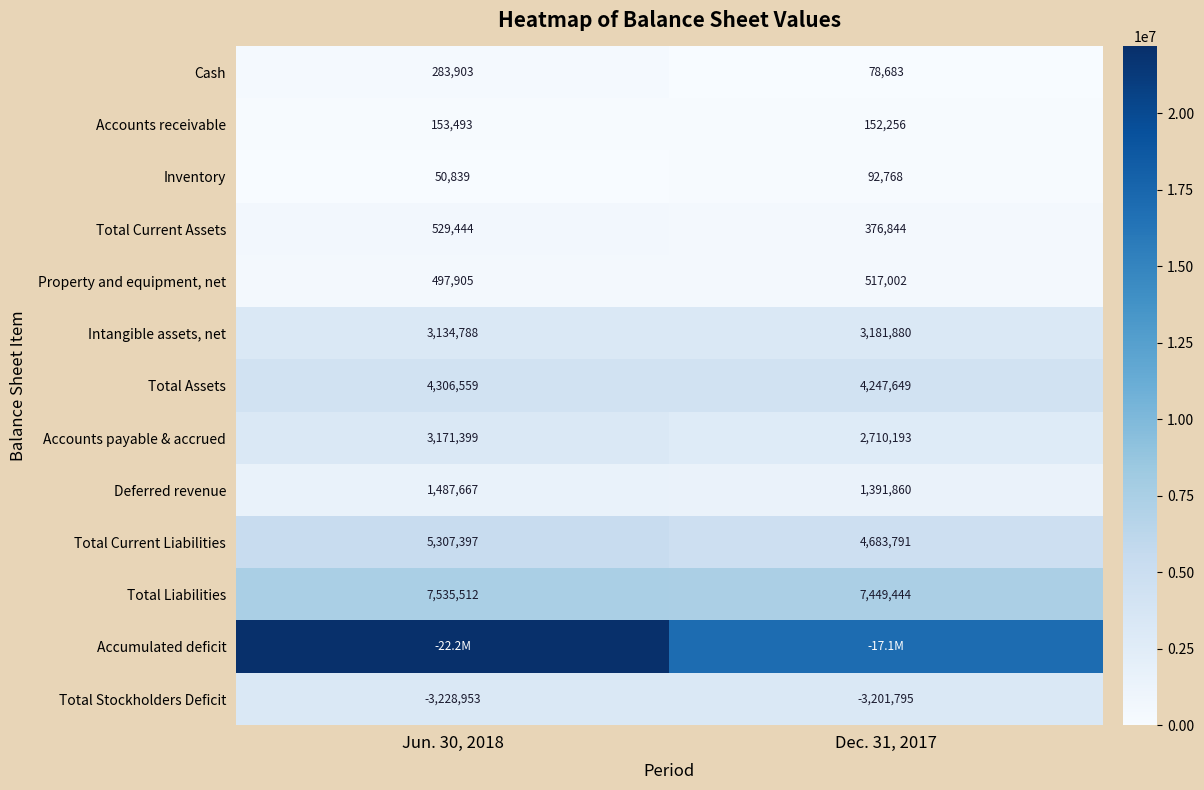

What is the approximate value of Inventory at Jun. 30, 2018, to the nearest 50?

50850